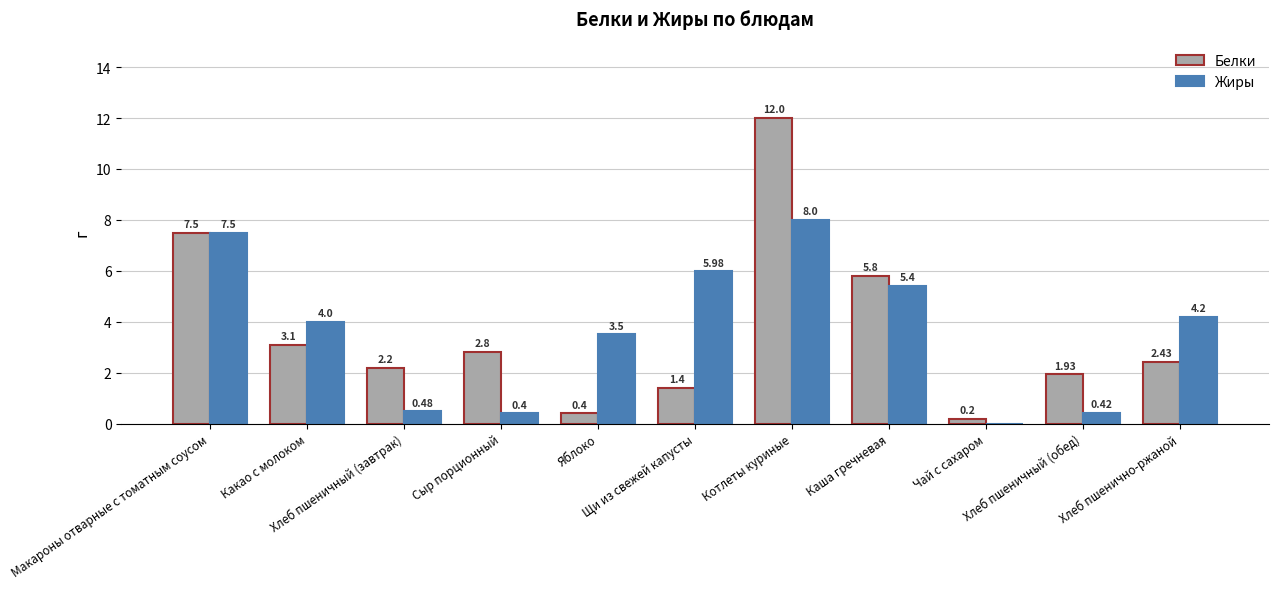

At how many categories does at least one series exceed 7?

2